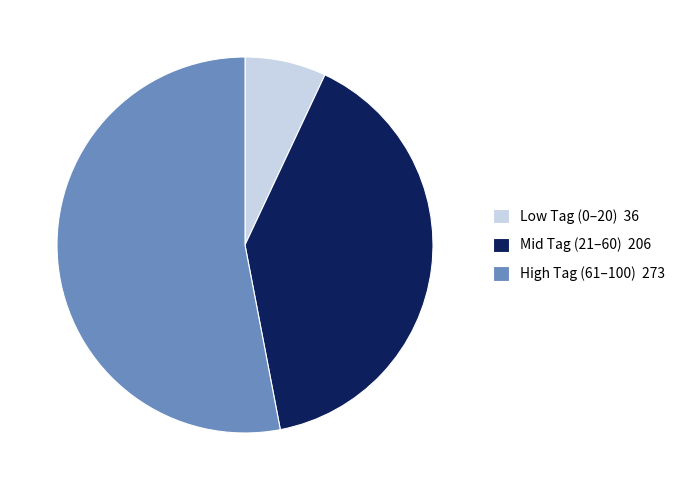

Combined, do High Tag (61–100) 273 and Low Tag (0–20) 36 account for over 50%?

Yes